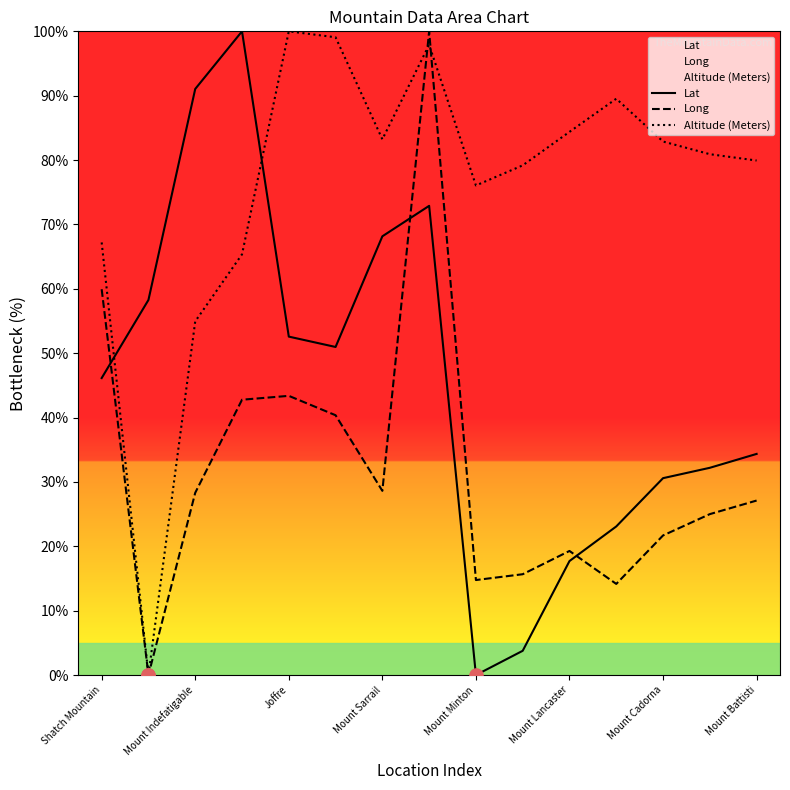

Which series contains the lowest Y value?

Lat